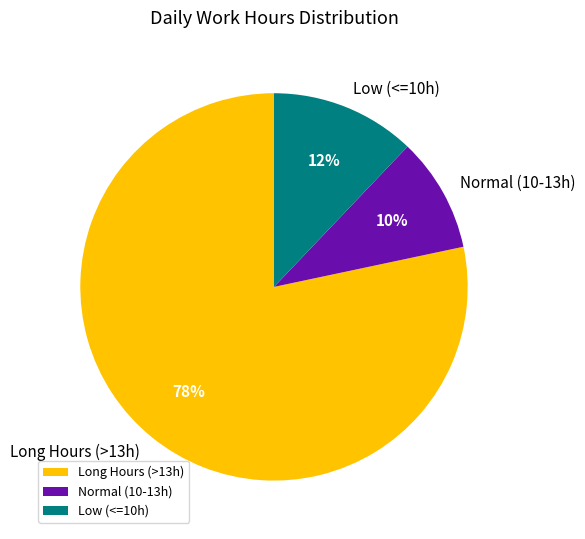

True or false: Normal (10-13h) accounts for 2% of the total.

False